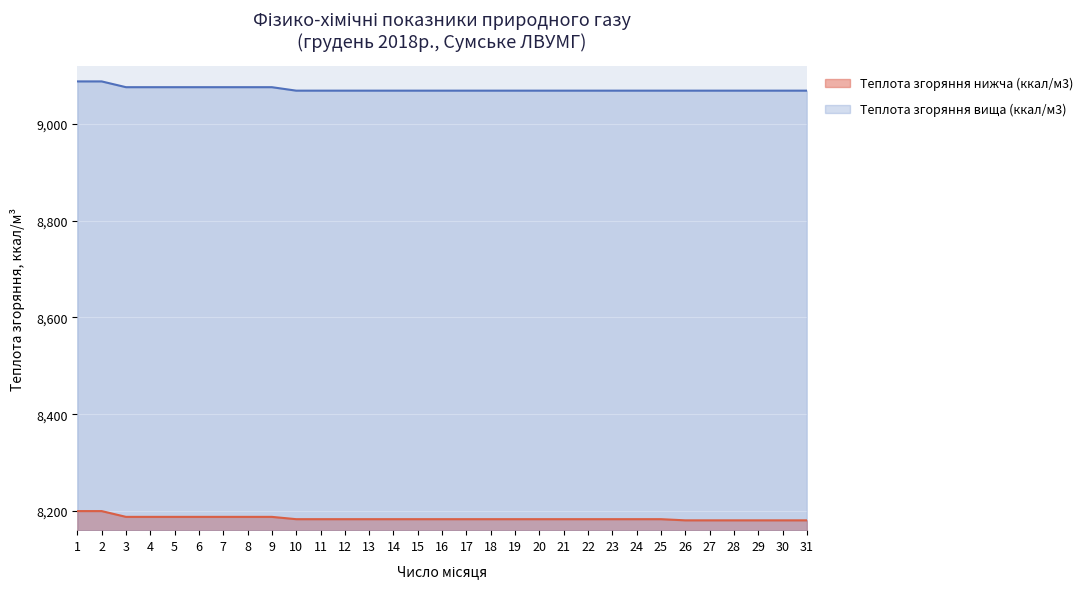

What is the difference between the maximum and minimum values in the Теплота згоряння вища (ккал/м3) series?

19.1